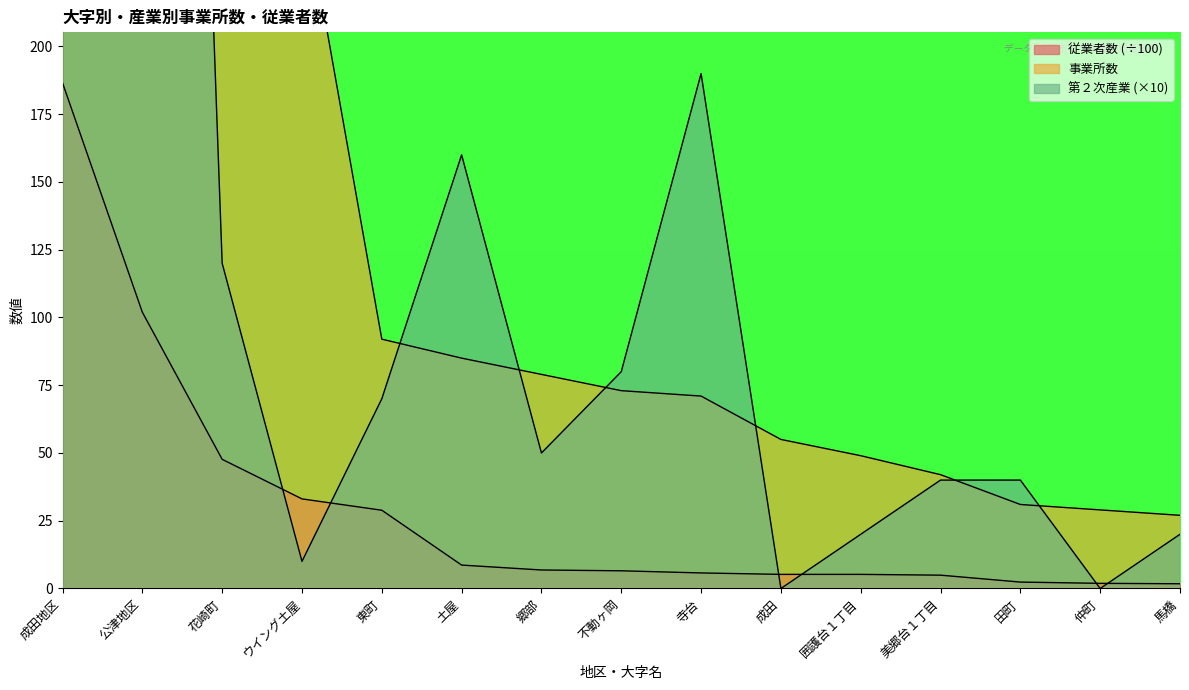

What is the difference between the 従業者数 values at 不動ヶ岡 and 公津地区?

95.4